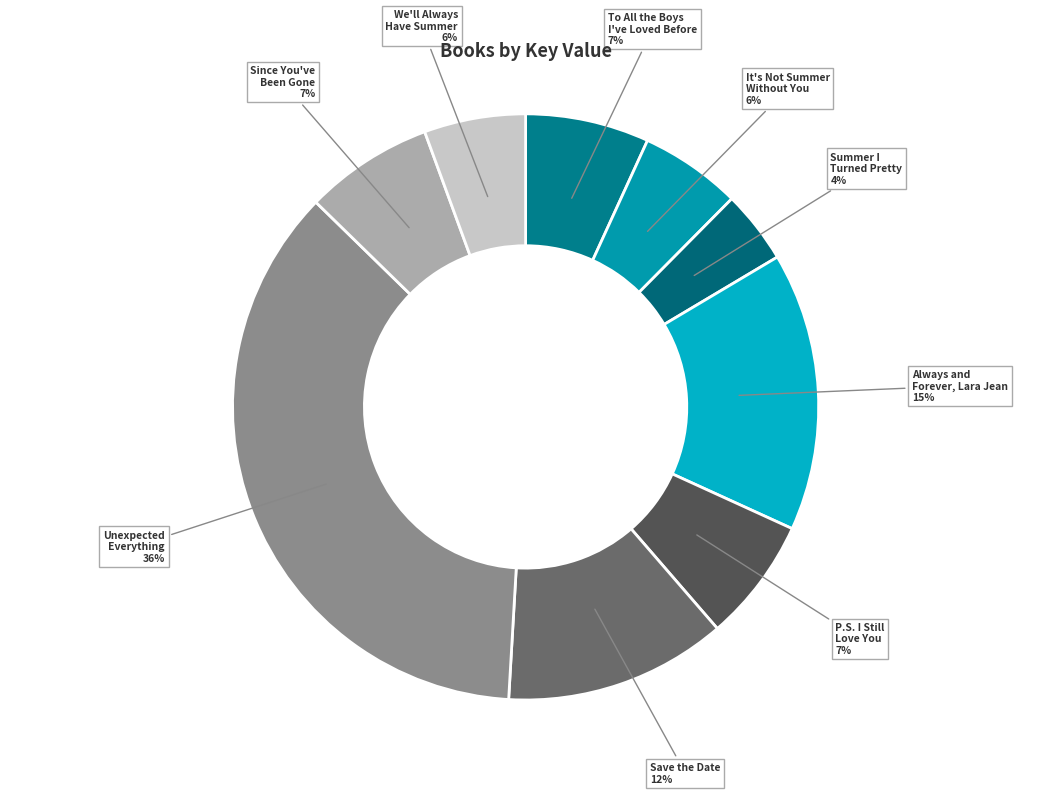

True or false: We'll Always Have Summer accounts for 6% of the total.

True